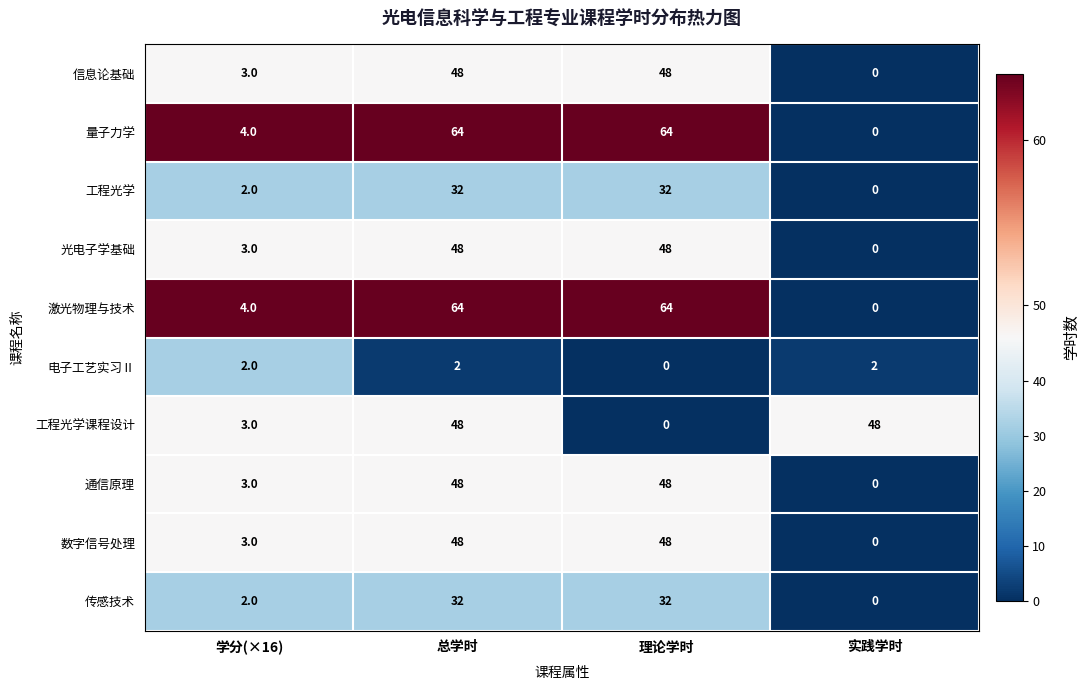

True or false: 电子工艺实习Ⅱ has a value of 2 at 实践学时.

True